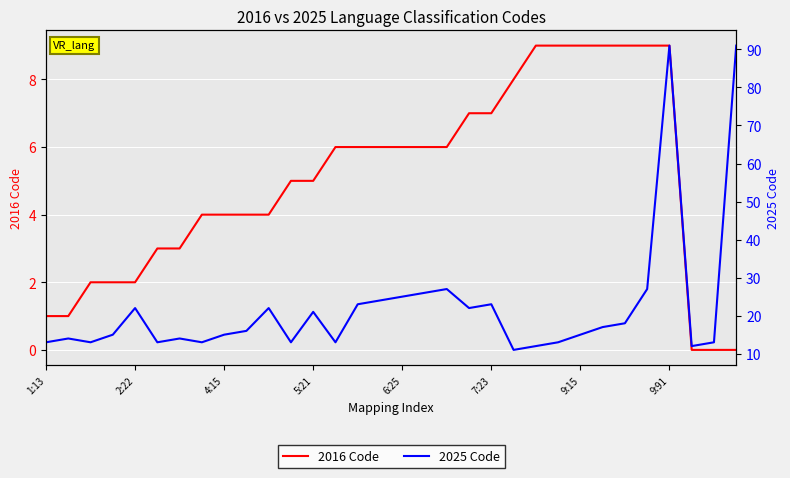

What is the difference between the maximum and minimum values in the 2016 Code series?

9